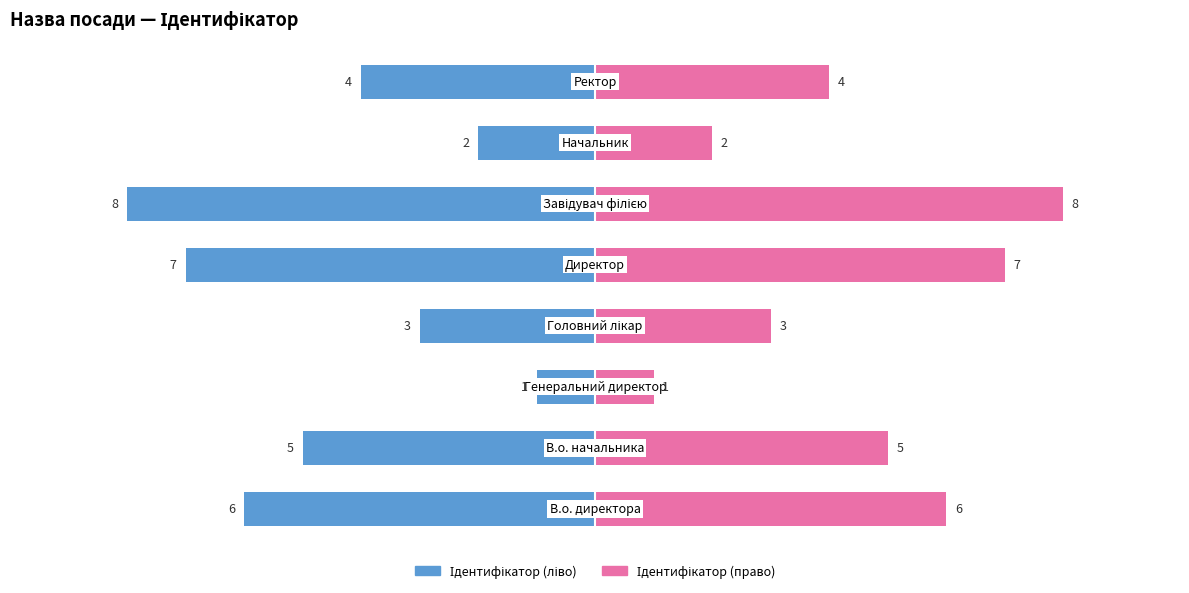

Rank the series by their average value, from lowest to highest.

Ідентифікатор (ліво), Ідентифікатор (право)